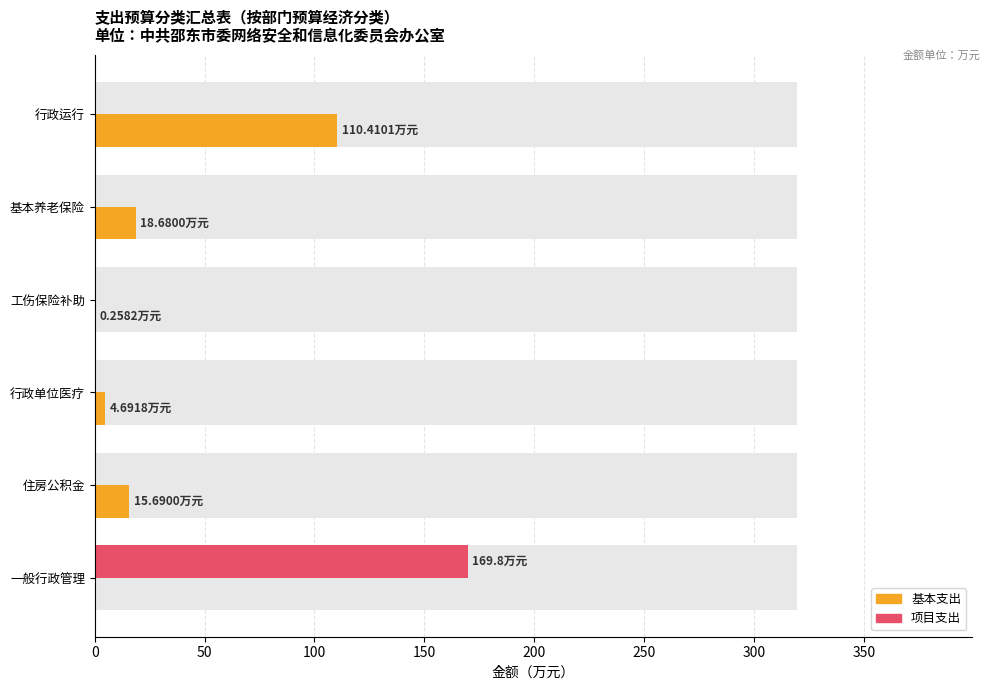

At 一般行政管理, list the series in order from smallest to largest.

基本支出, 项目支出